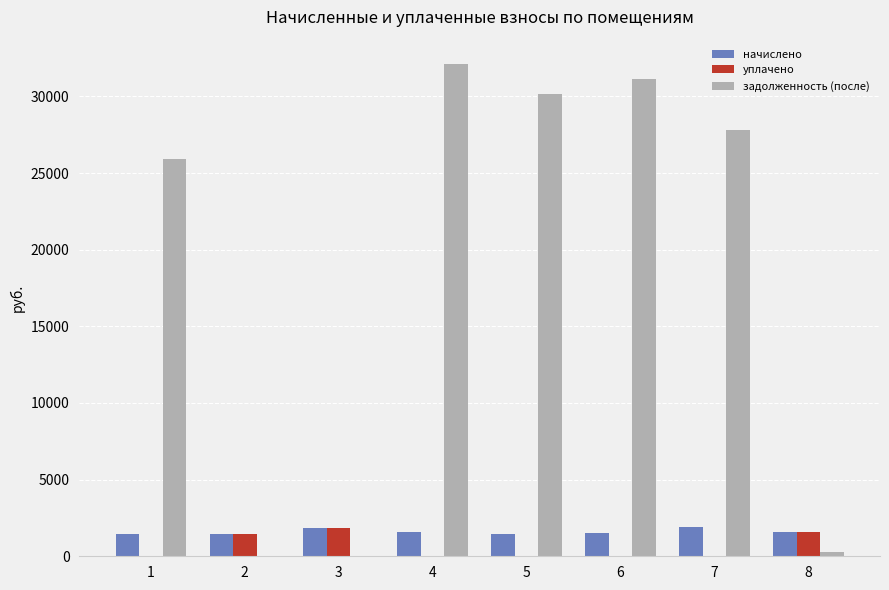

What are all the series names shown in the legend?

начислено, уплачено, задолженность (после)